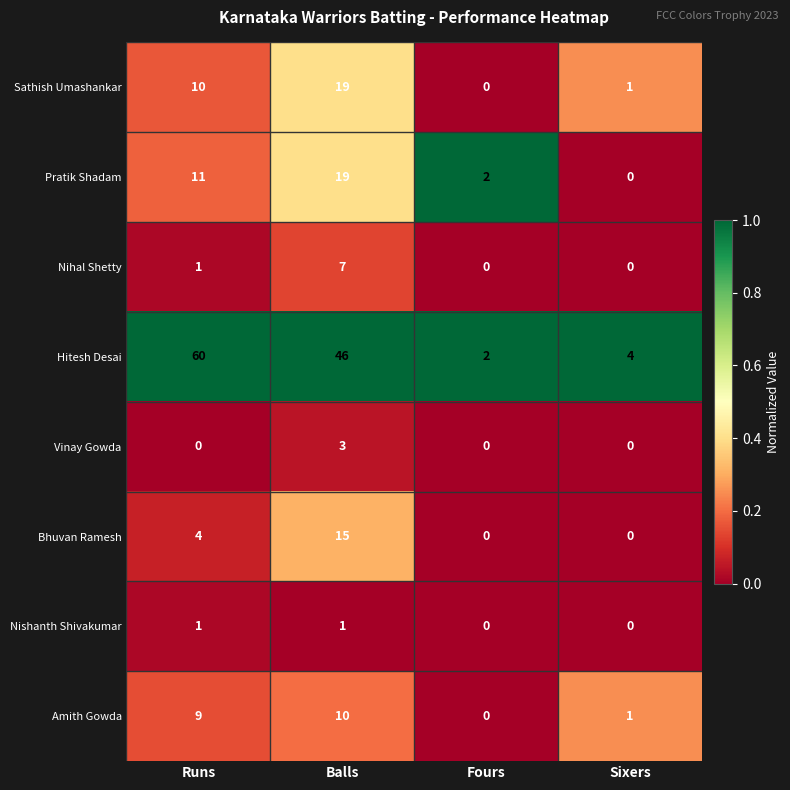

Which category has the lowest value in the Hitesh Desai series?

Fours